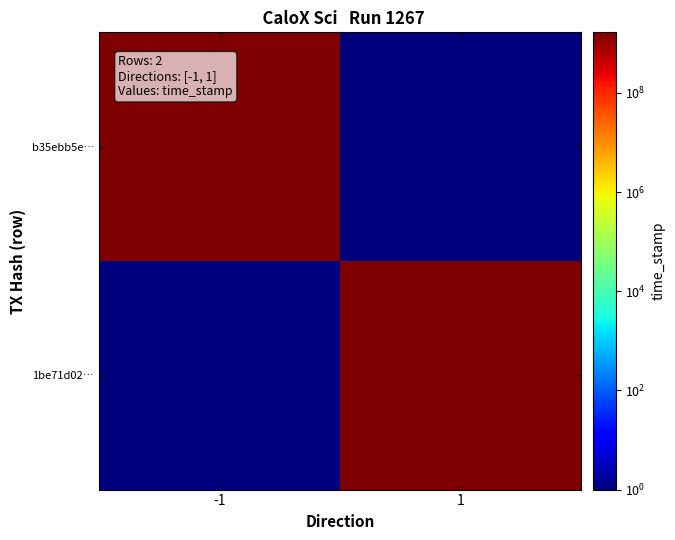

What is the minimum value shown in the chart?

1